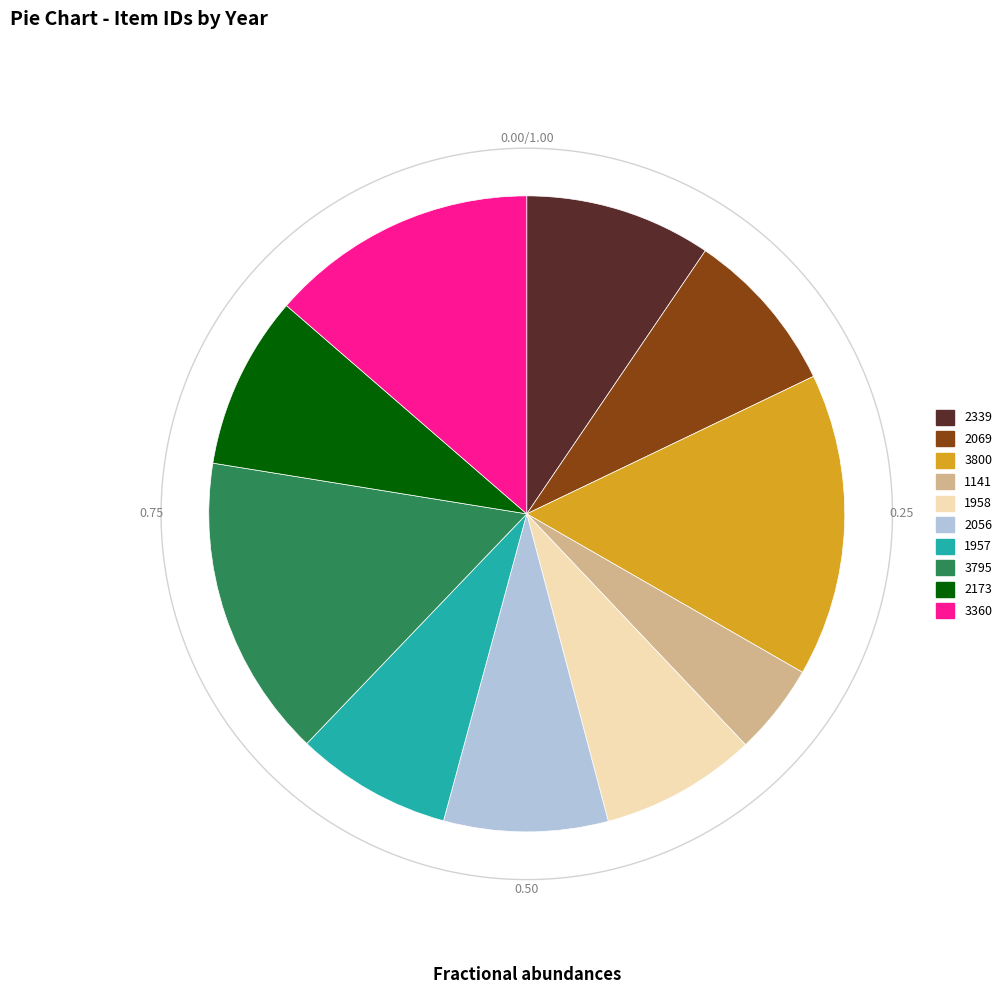

Does any single category account for the majority?

No